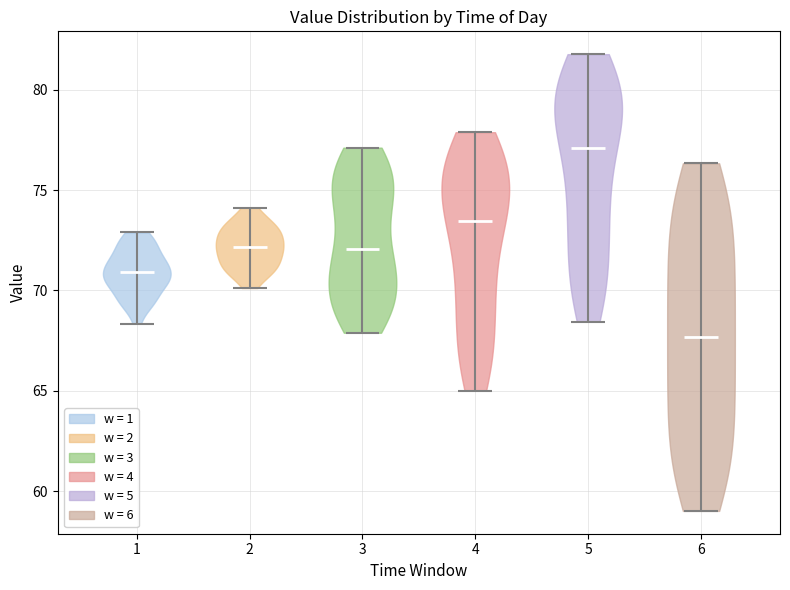

Reading left to right, read every violin against the y-axis: where its median line is, and the lowest and highest points it reaches. The values are not printed on the chart, so give them approximately, as read against the axis.

1: median line 71.0, lowest point 68.5, highest point 73.0
2: median line 72.0, lowest point 70.0, highest point 74.0
3: median line 72.0, lowest point 68.0, highest point 77.0
4: median line 73.5, lowest point 65.0, highest point 78.0
5: median line 77.0, lowest point 68.5, highest point 82.0
6: median line 67.5, lowest point 59.0, highest point 76.5